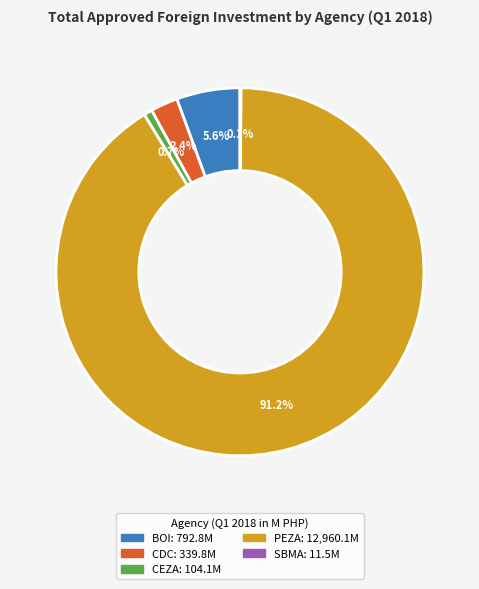

Does any single category account for the majority?

Yes